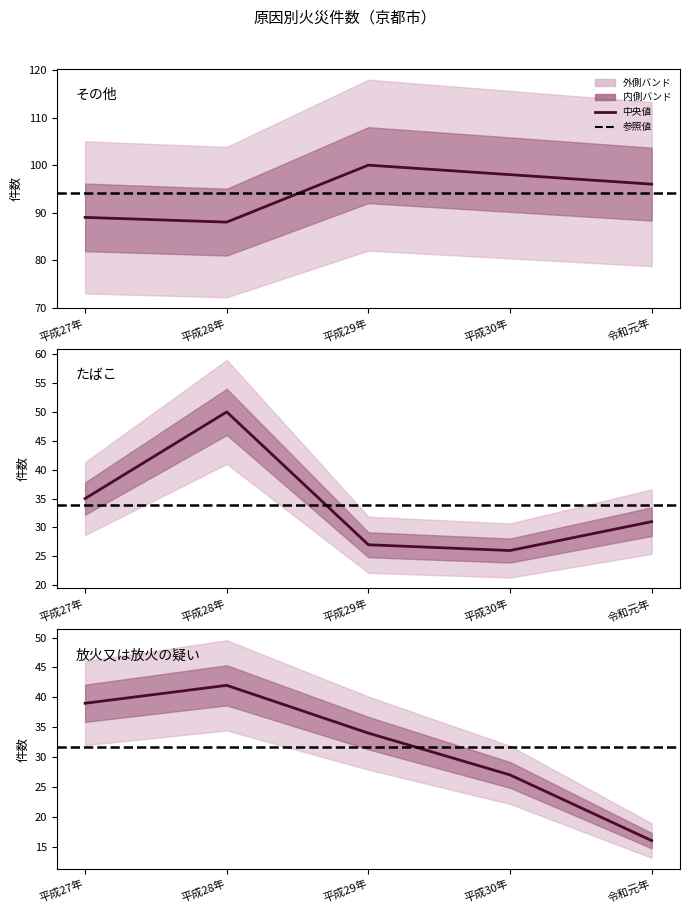

True or false: その他 and 放火又は放火の疑い cross at least once.

False